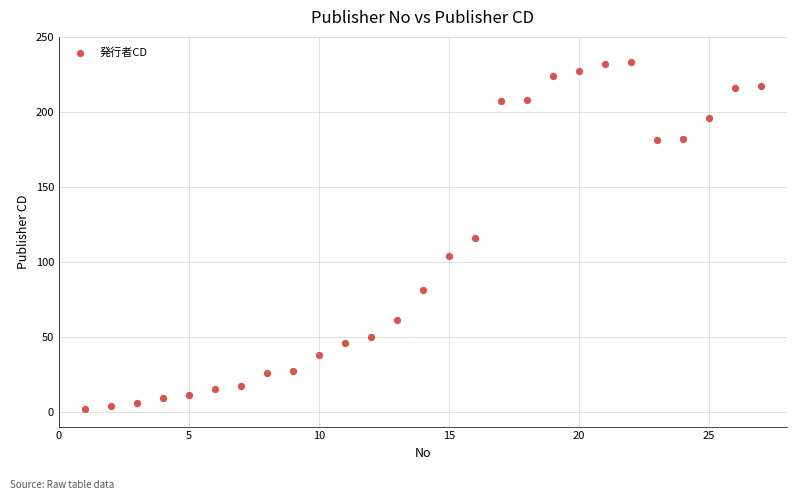

What is the range of X values (max minus min)?

26